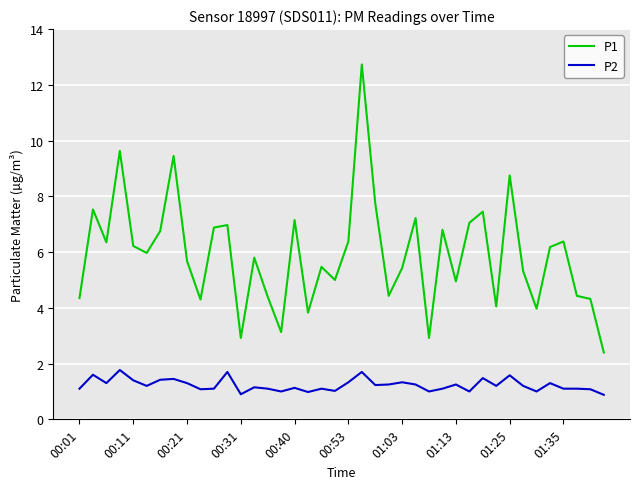

True or false: P2 and P1 intersect in this chart.

False